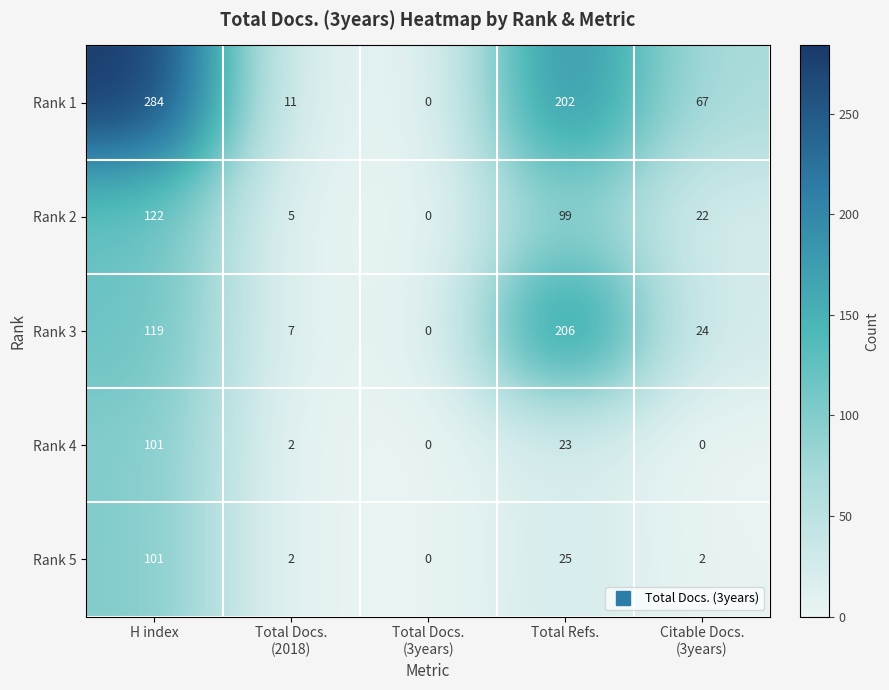

Between H index and Total Docs.
(2018), which series saw the biggest shift?

Rank 1